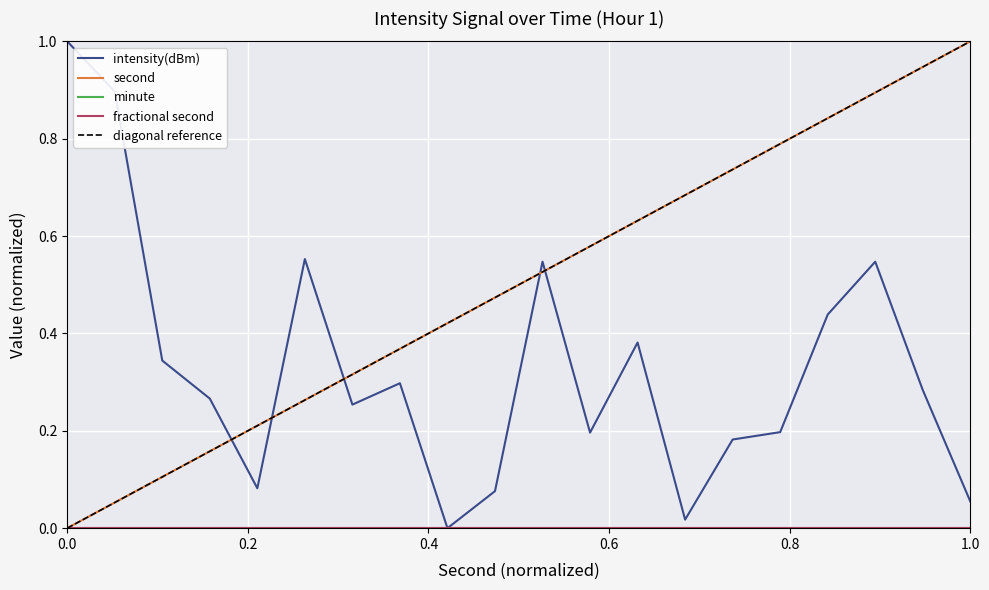

How many times do second and intensity(dBm) cross each other?

5